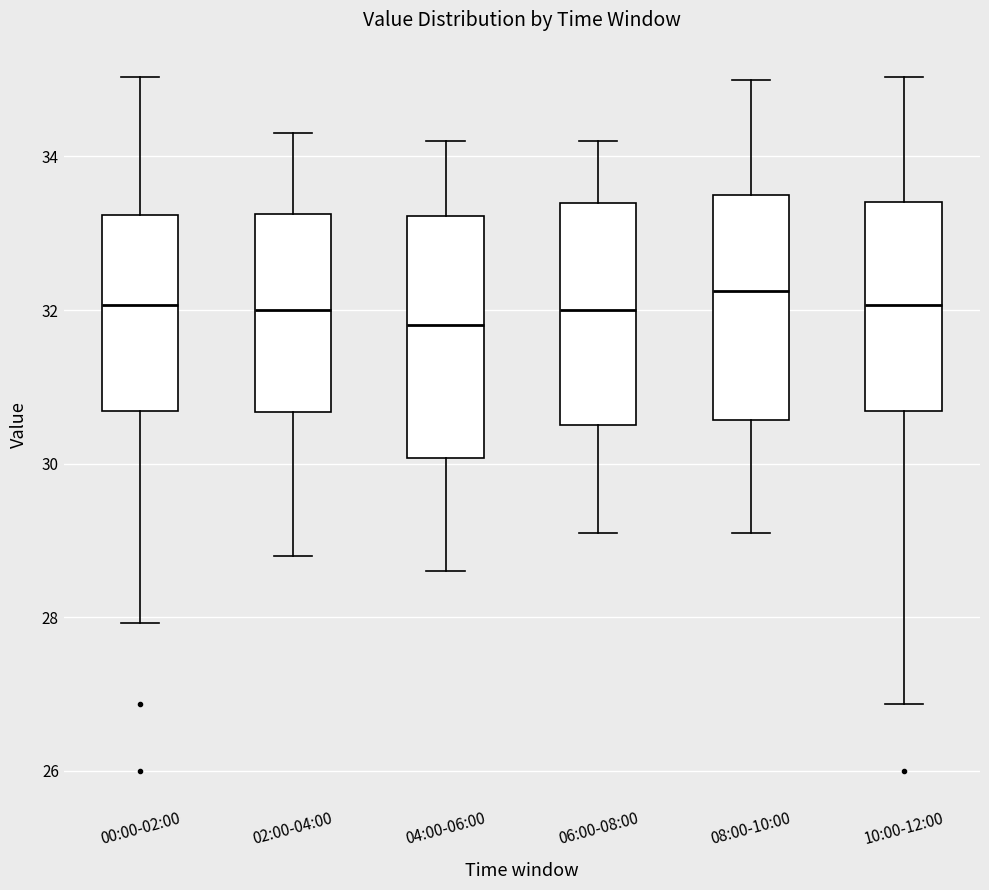

Which box is the tallest, from its lower edge to its upper edge?

04:00-06:00